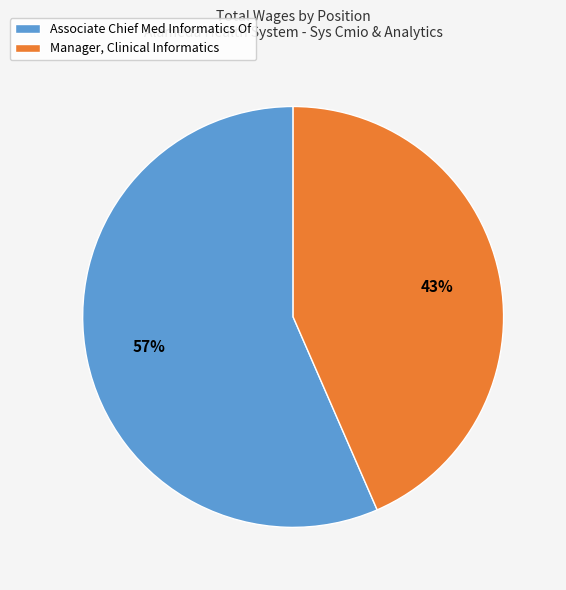

How many slices are in this pie chart?

2